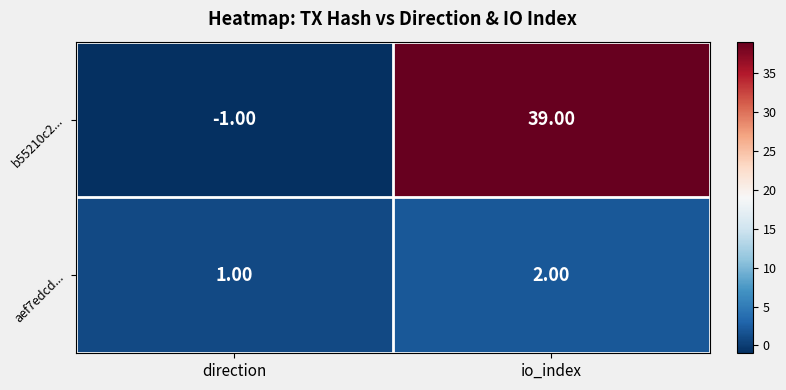

Rank the series at direction from lowest to highest value.

b55210c2..., aef7edcd...